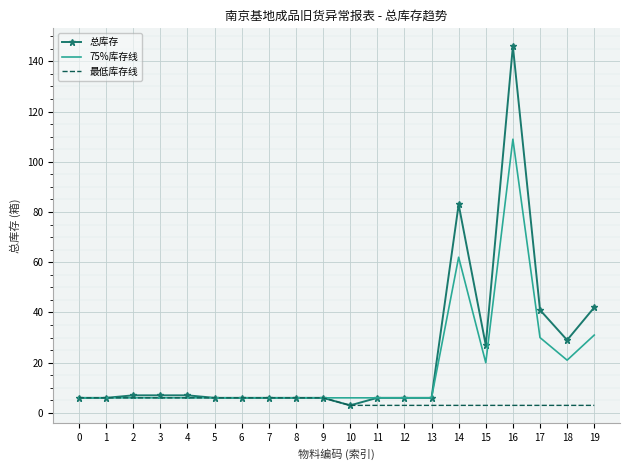

What is the difference between the 总库存 values at 5 and 15?

21